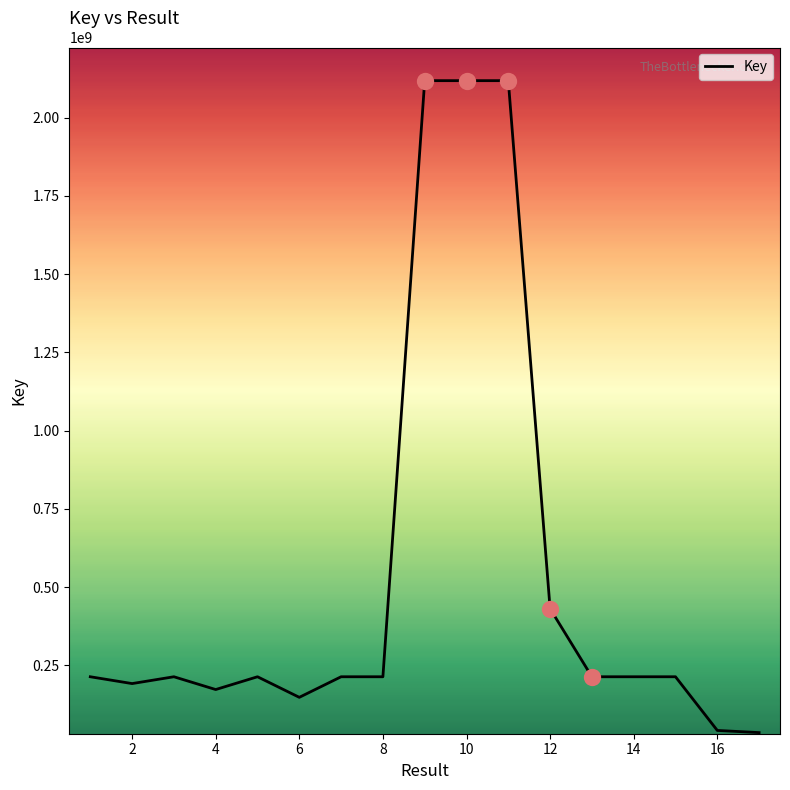

What is the difference between the maximum and minimum values?

2082292848